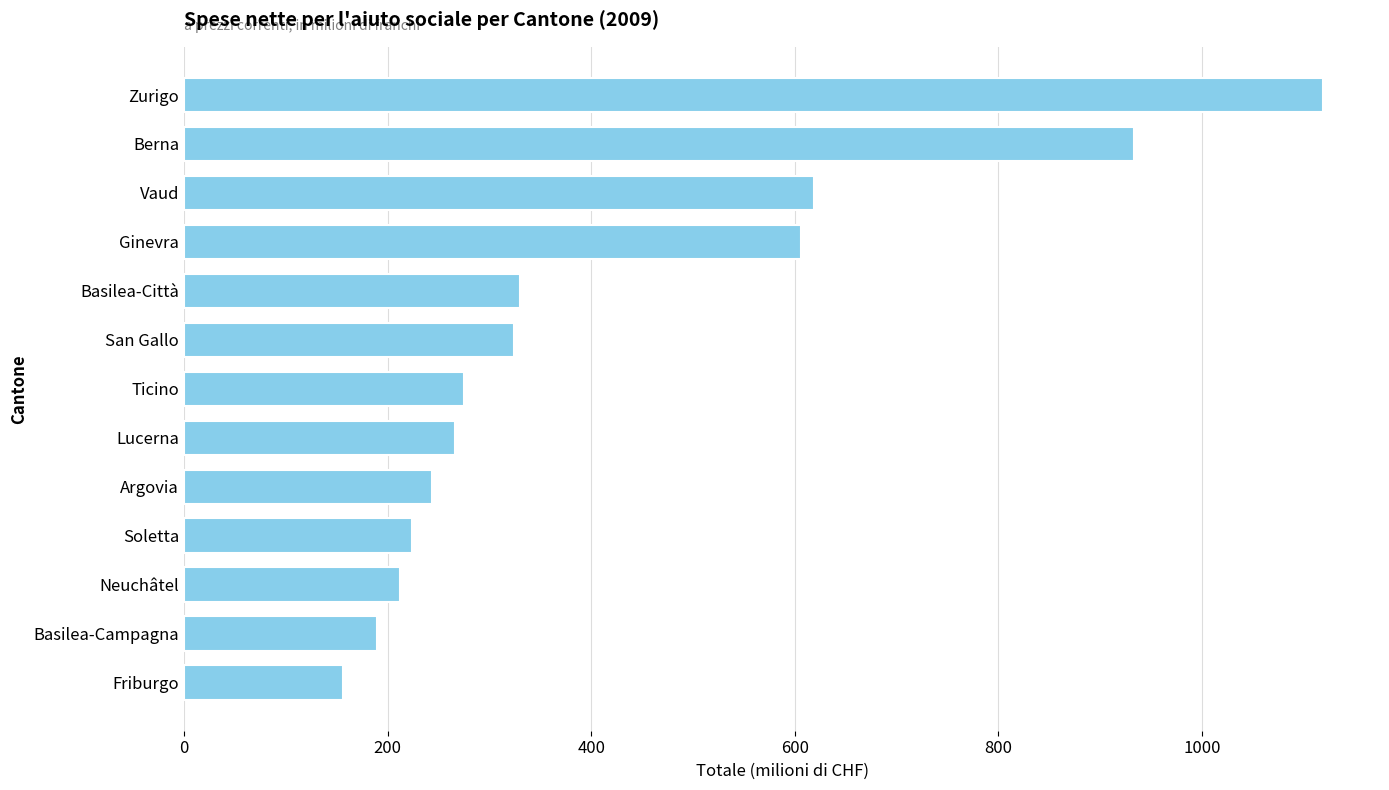

Reading top to bottom, transcribe all the data shown in this chart.

Zurigo=1119.1	Berna=933.4	Vaud=619.1	Ginevra=606.4	Basilea-Città=330.1	San Gallo=324.1	Ticino=274.6	Lucerna=266.4	Argovia=243.2	Soletta=224.0	Neuchâtel=211.9	Basilea-Campagna=189.7	Friburgo=156.2